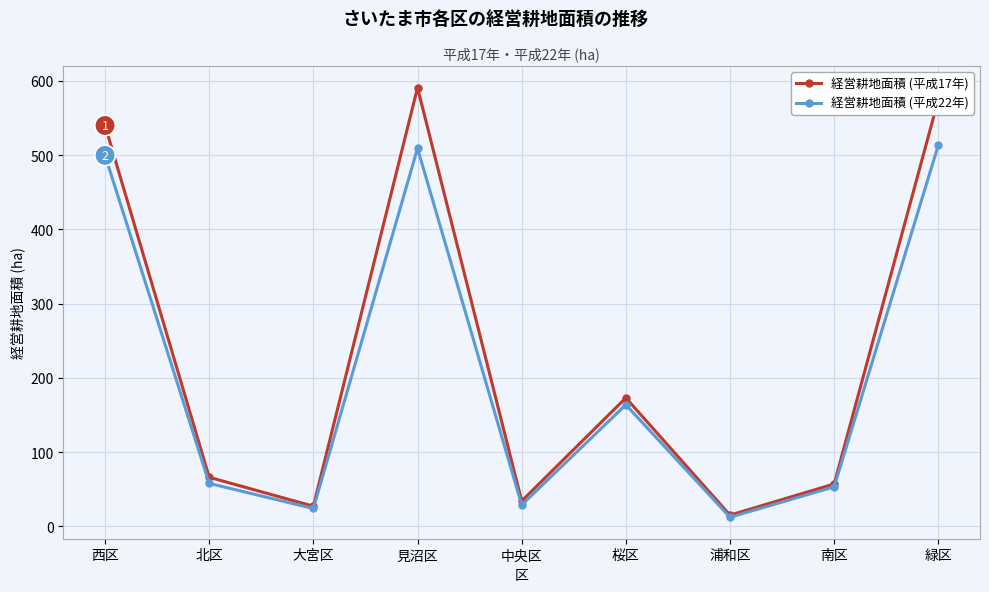

What is the difference between the 経営耕地面積 (平成22年) values at 見沼区 and 北区?

451.5